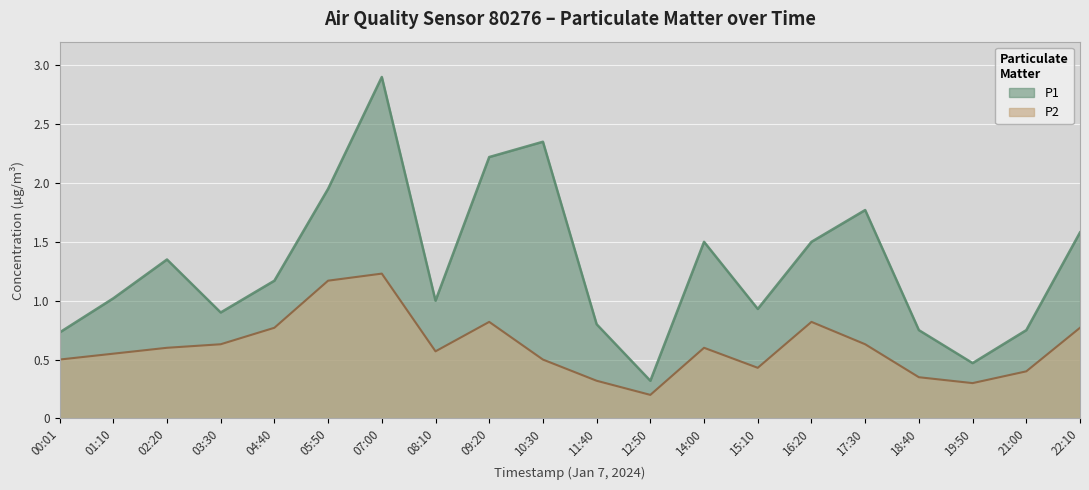

Is the value of P2 at 01:10 greater than the value of P1 at 08:10?

No